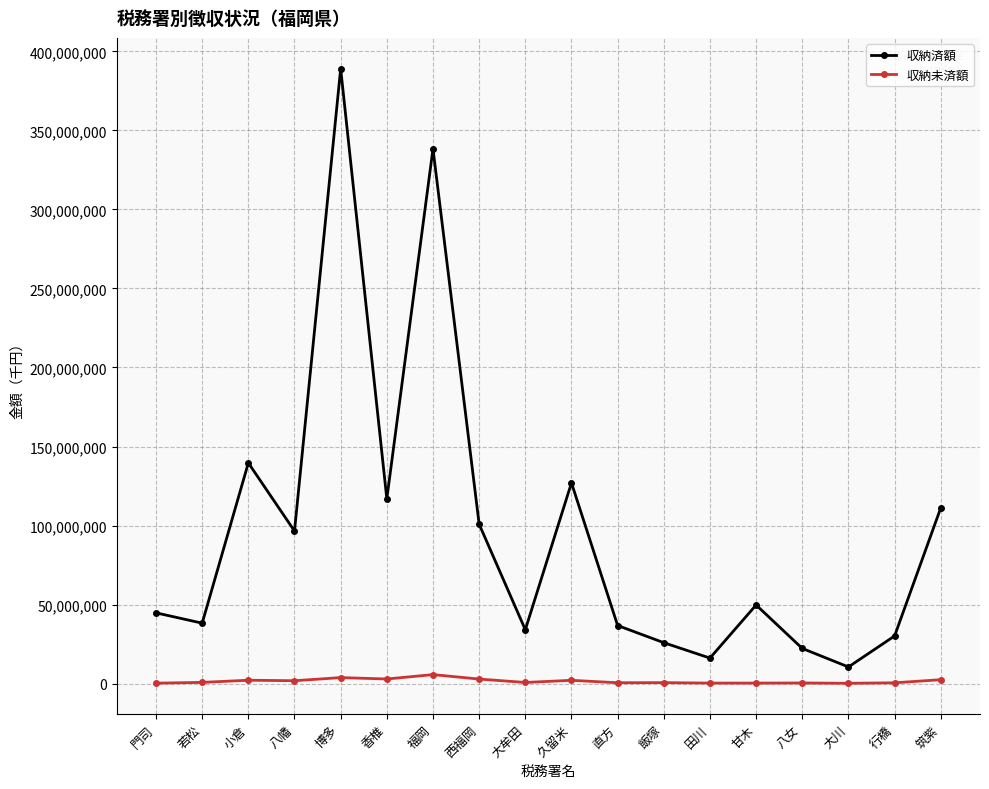

Is the value of 収納済額 at 行橋 greater than the value of 収納未済額 at 香椎?

Yes